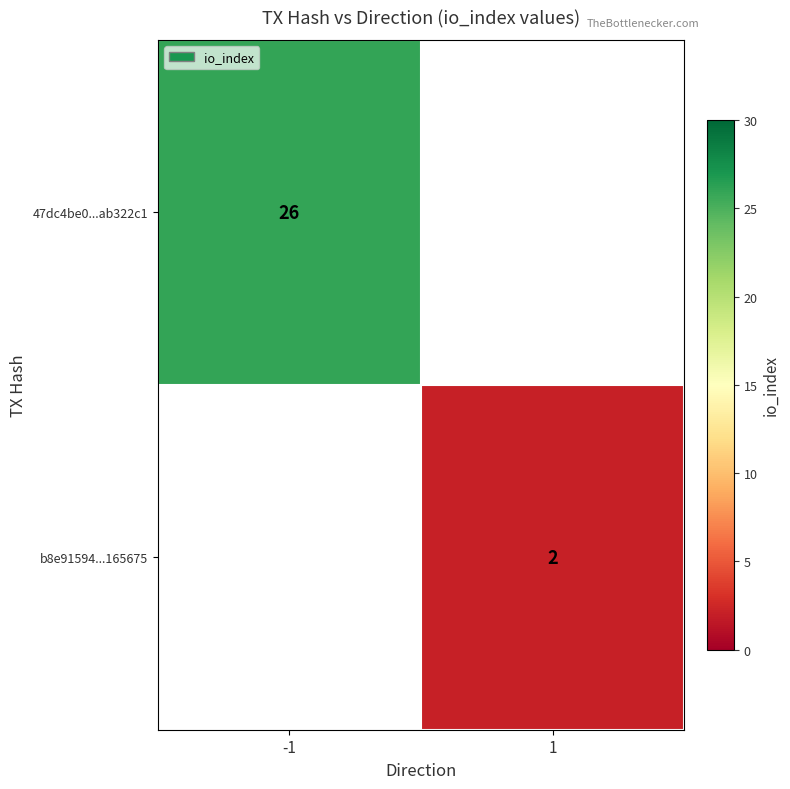

Is the value of b8e91594...165675 at -1 greater than the value of 47dc4be0...ab322c1 at -1?

No